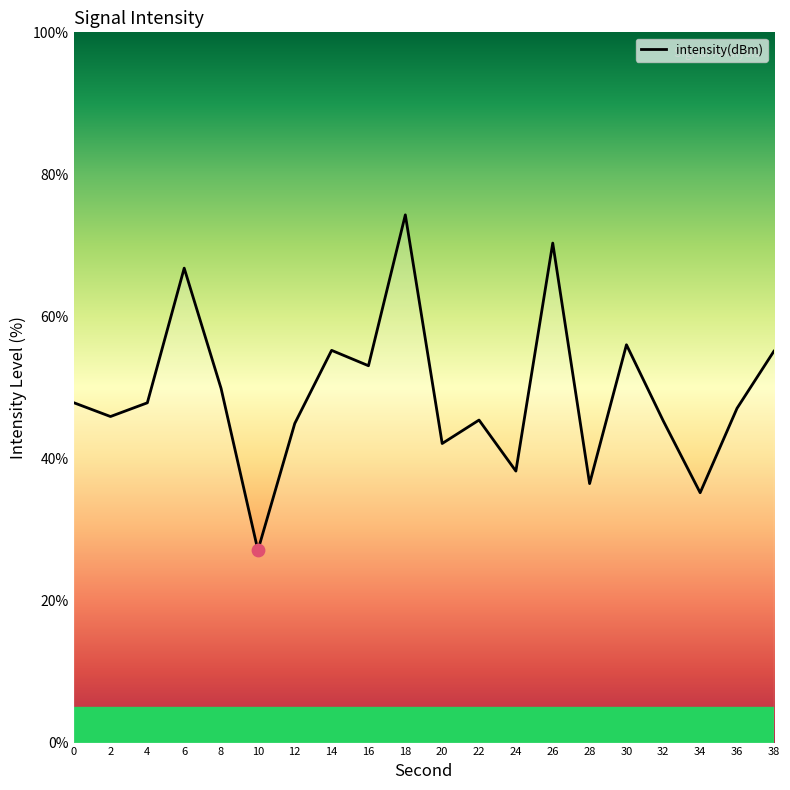

Approximately how many times larger is the value at 18 compared to 16?

1.4